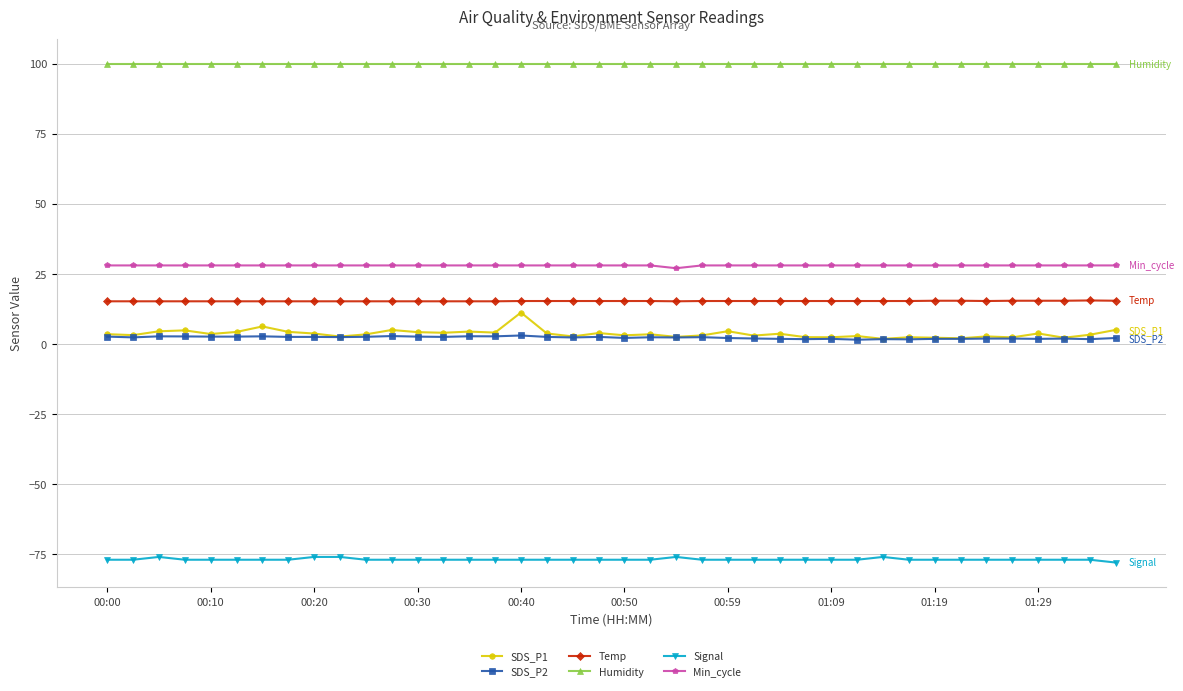

What is the highest value of the SDS_P1 series?

11.2